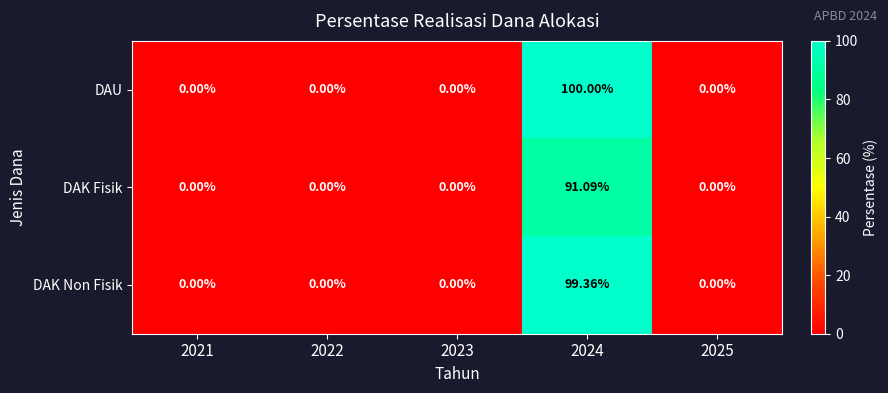

Which series has the largest range (max minus min)?

DAU